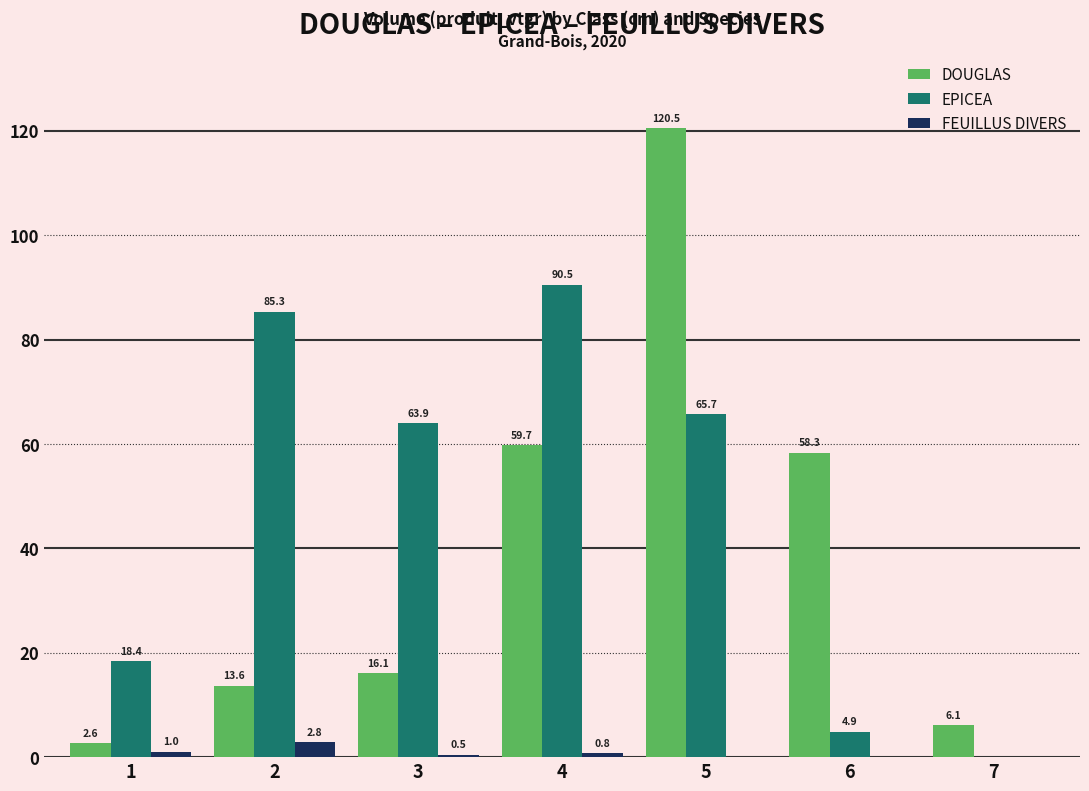

Are the bars horizontal?

No